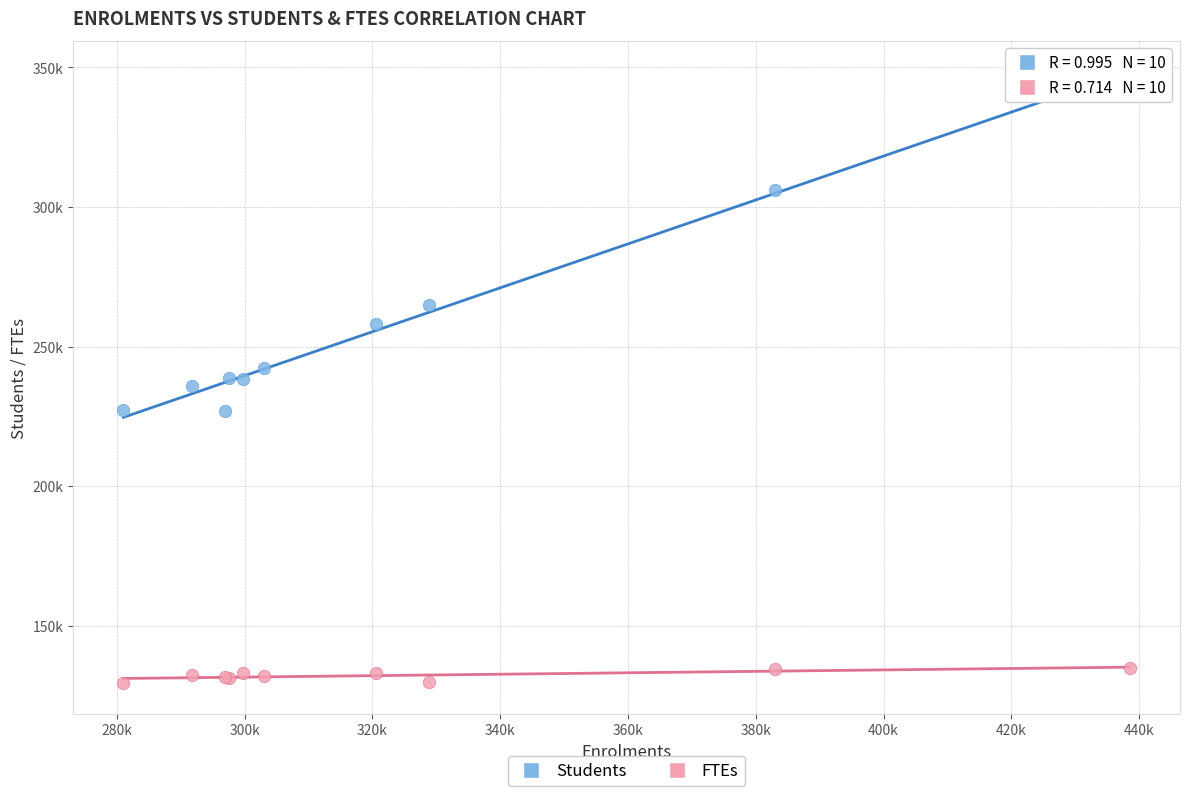

Which series has the widest spread of Y values?

Students